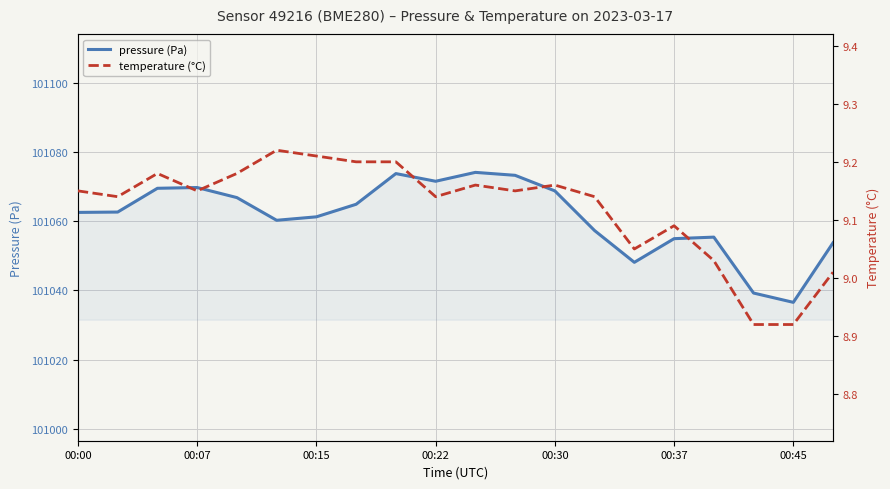

What is the difference between the maximum and second lowest values in the pressure (Pa) series?

34.9